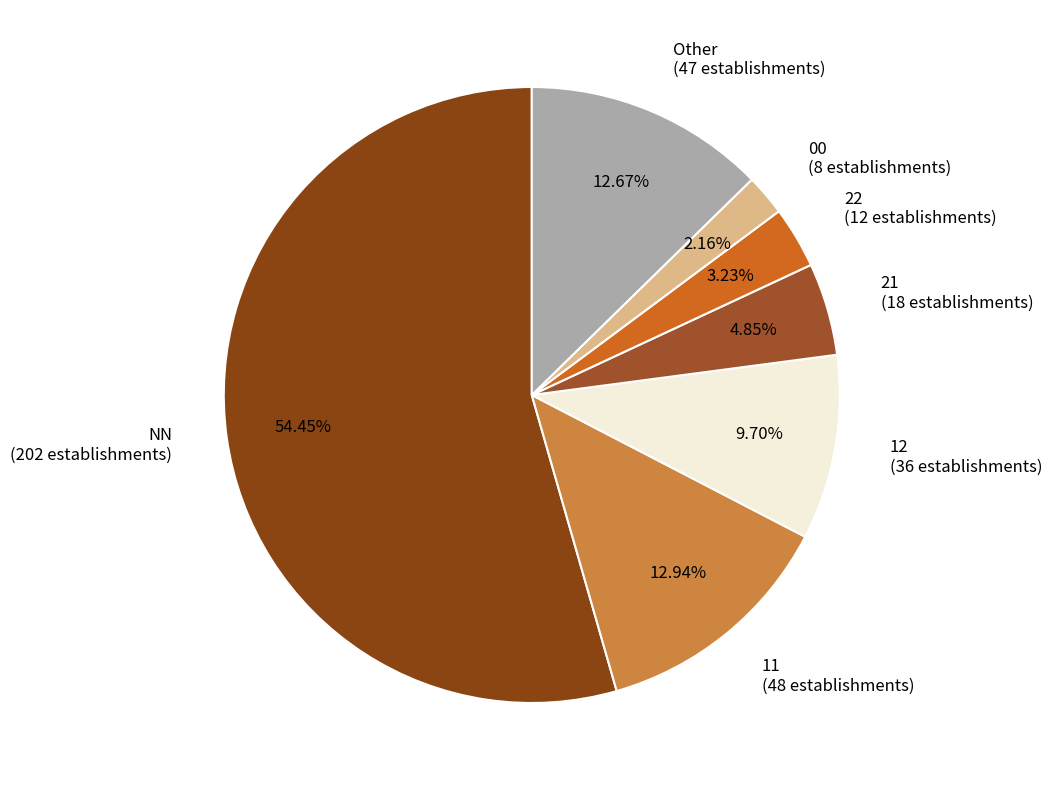

To the nearest percent, what portion does 11 represent?

13%